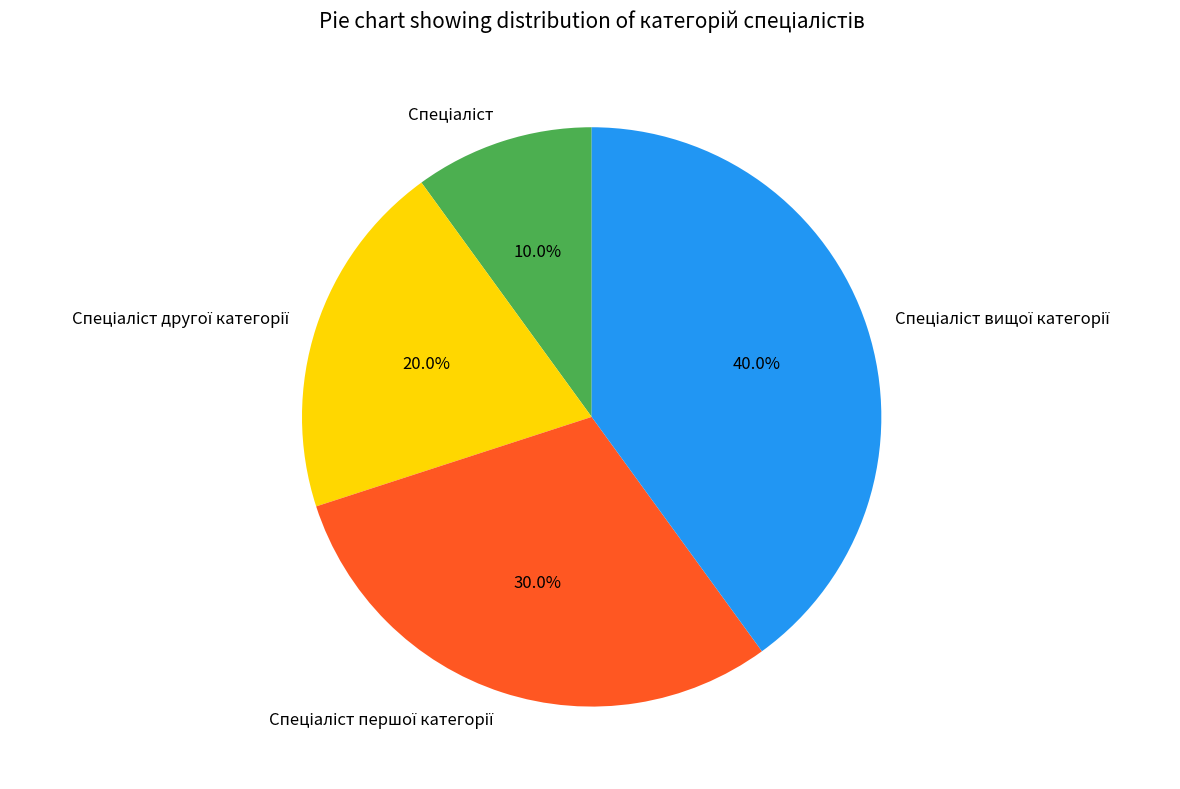

Is there a majority slice in this chart?

No